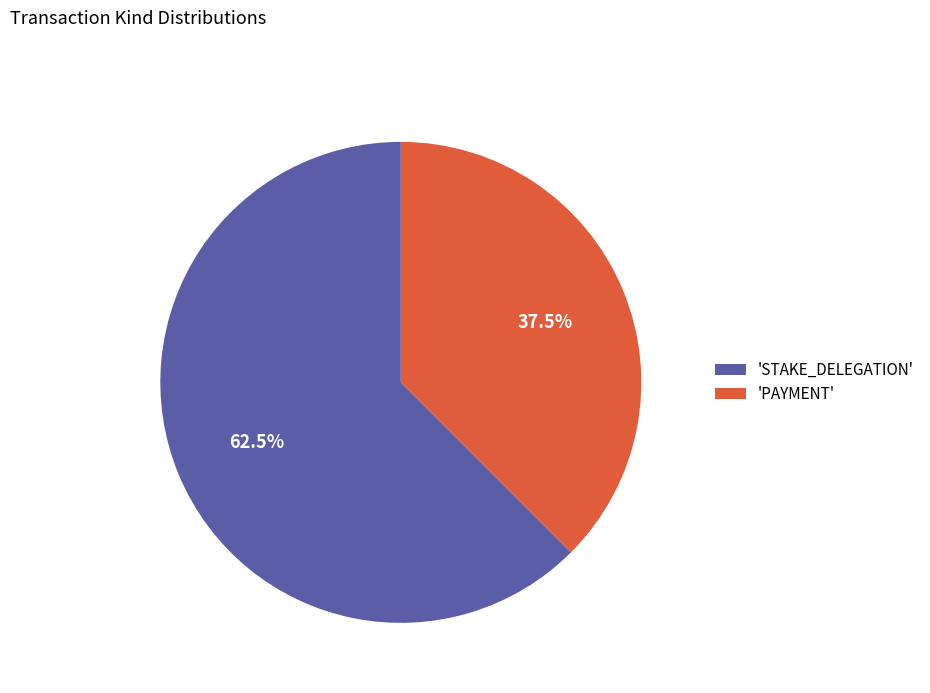

Approximately how many times larger is the value at 'STAKE_DELEGATION' compared to 'PAYMENT'?

1.7